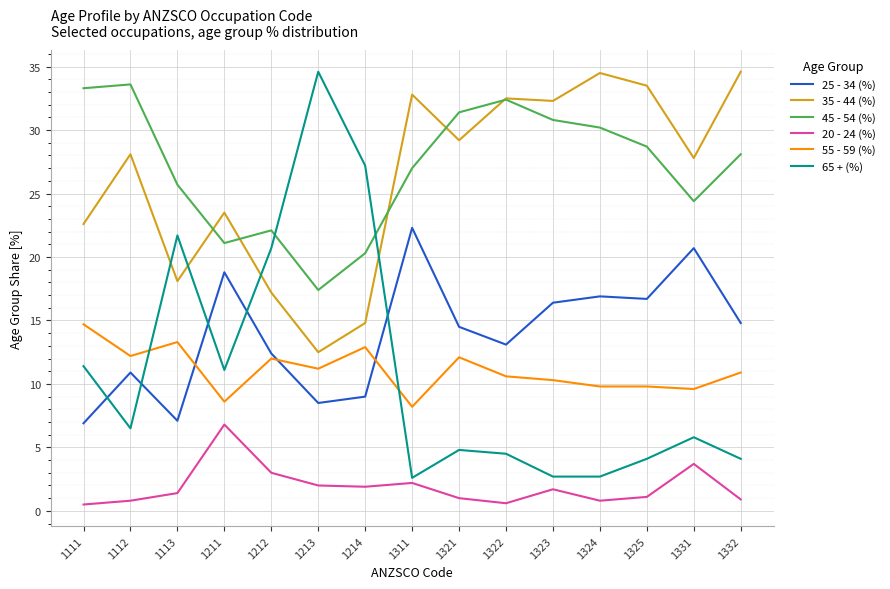

Which series has the largest total across all categories?

45 - 54 (%)